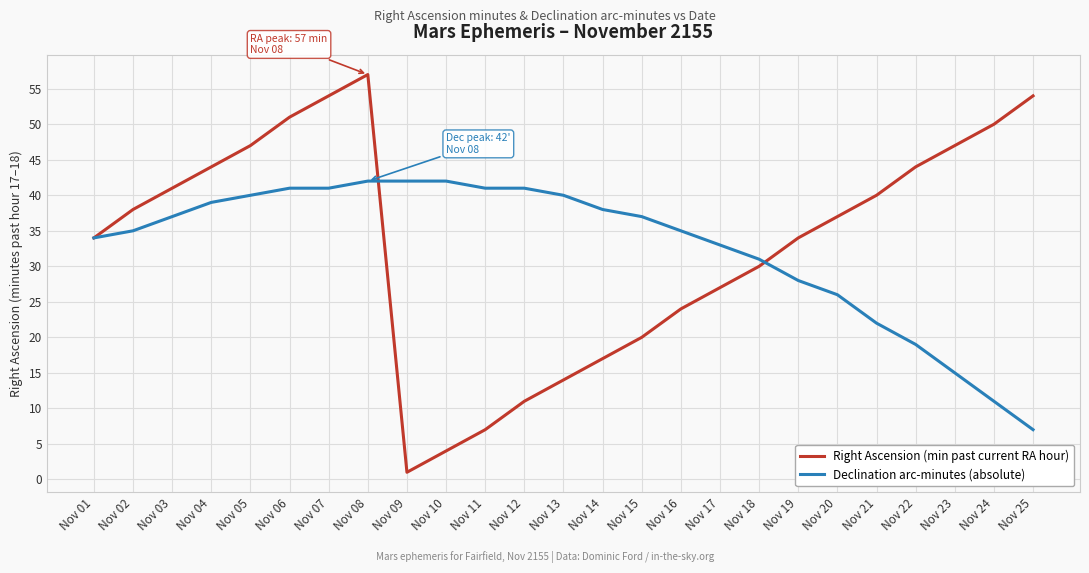

At which category is the sum across all series the highest?

Nov 08